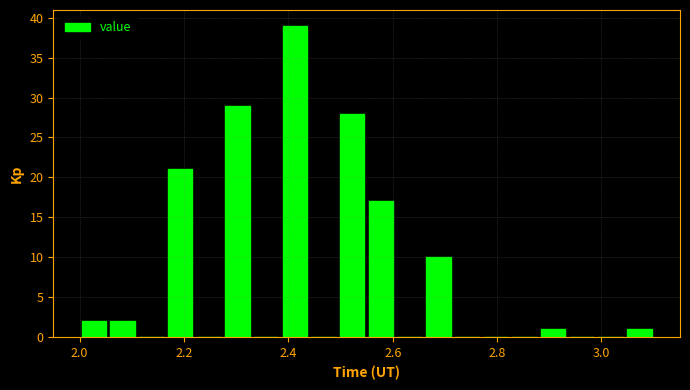

Around what value on the x-axis is the tallest bar? Give the approximate position of its centre, as read against the axis.

2.42